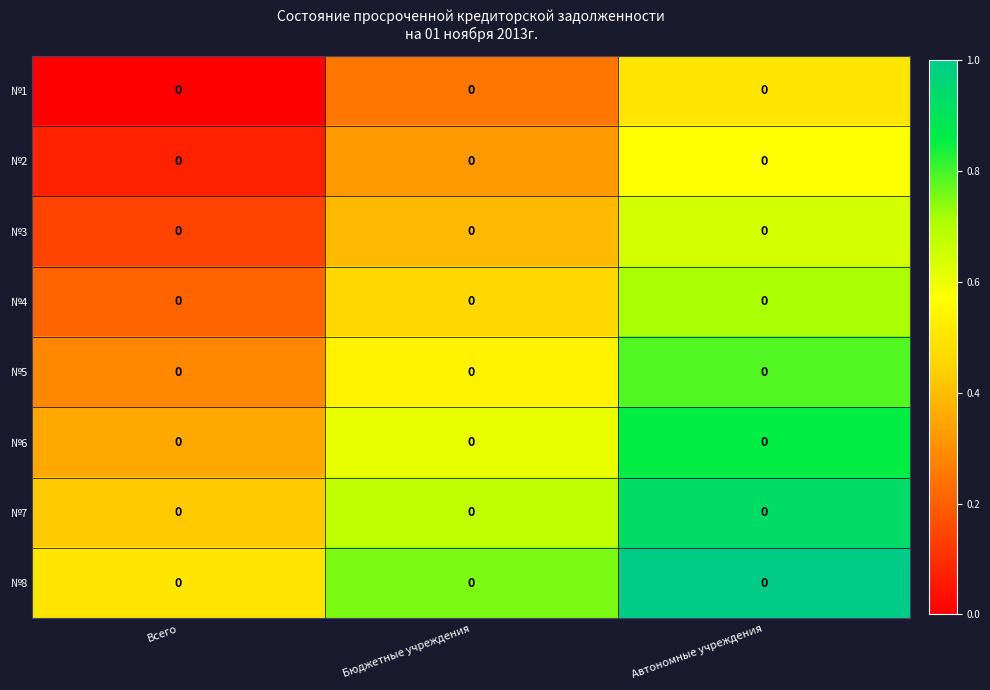

At which category is the sum across all series the highest?

Автономные учреждения